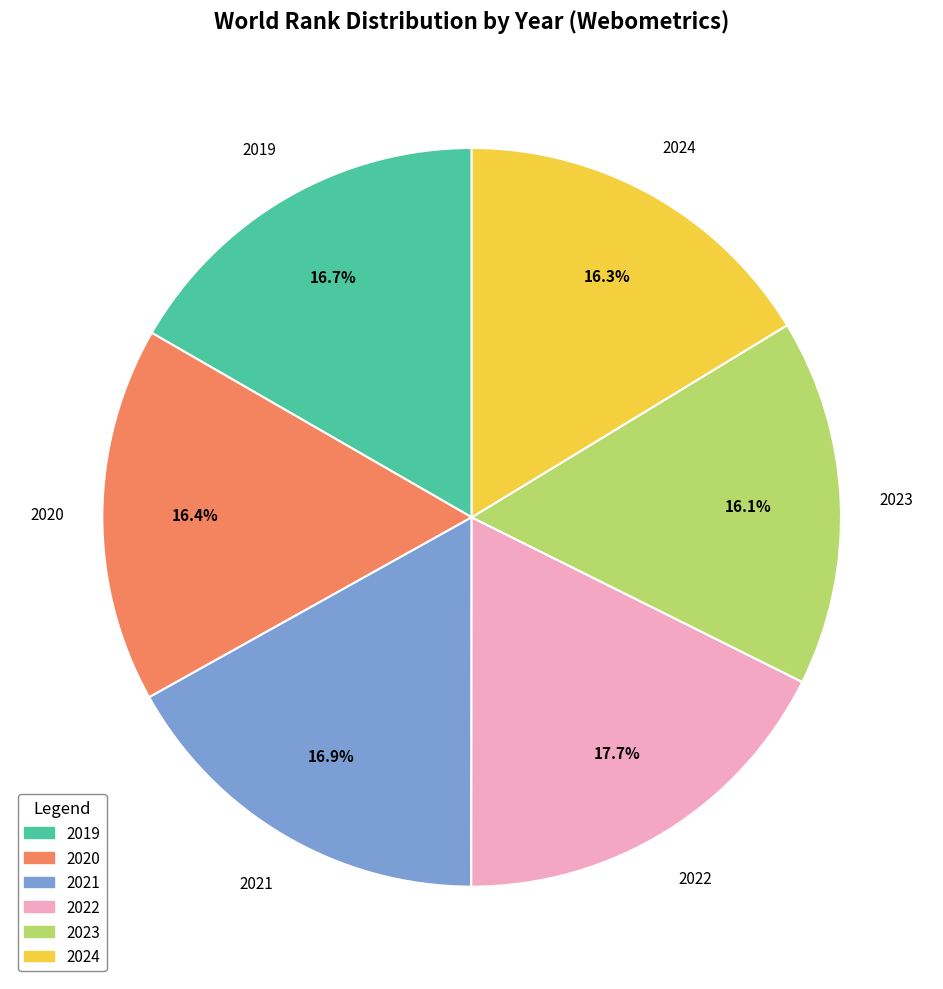

What is the largest slice in the pie chart?

2022